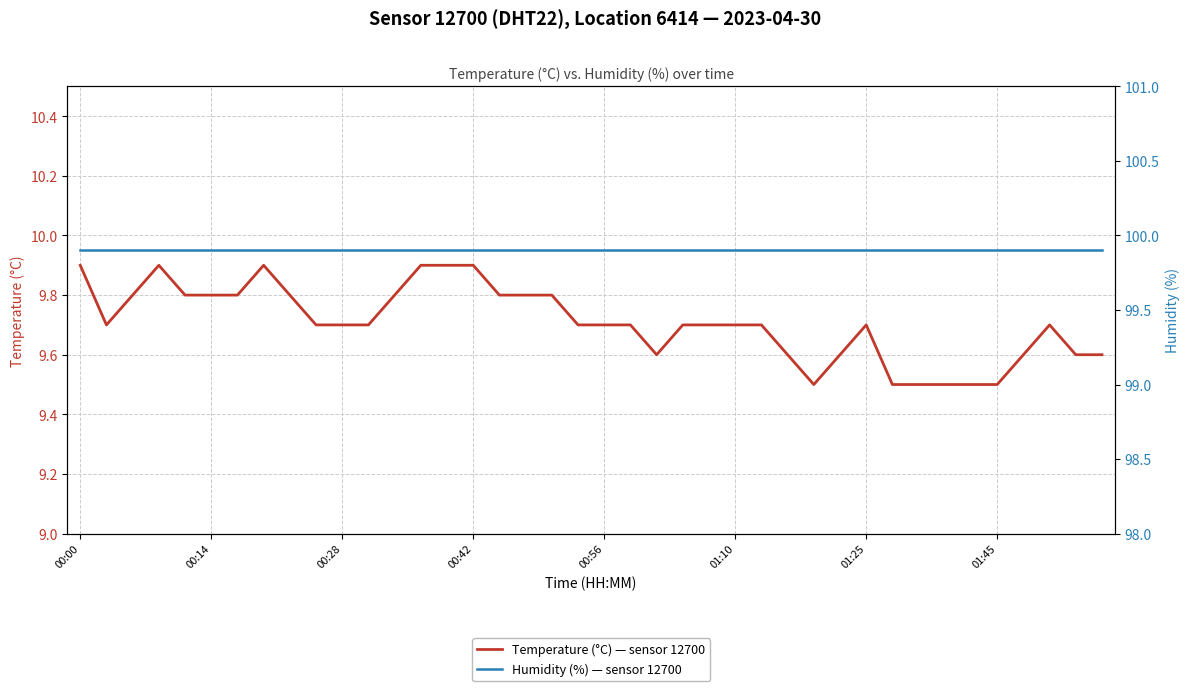

What is the value of the humidity point at the 23rd from the left?

99.9